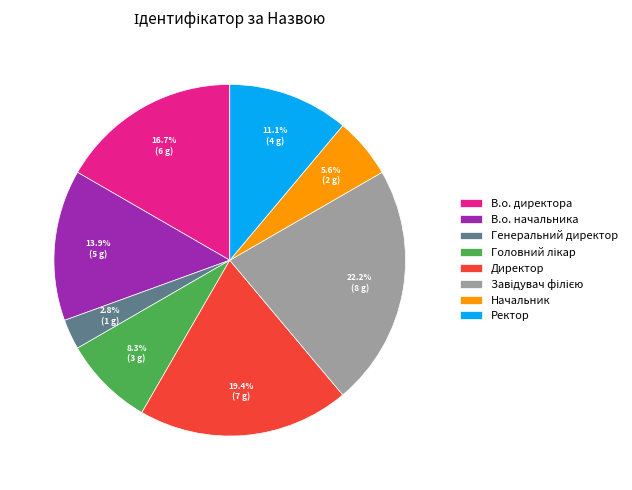

What percentage is the В.о. начальника slice, to the nearest percent?

14%